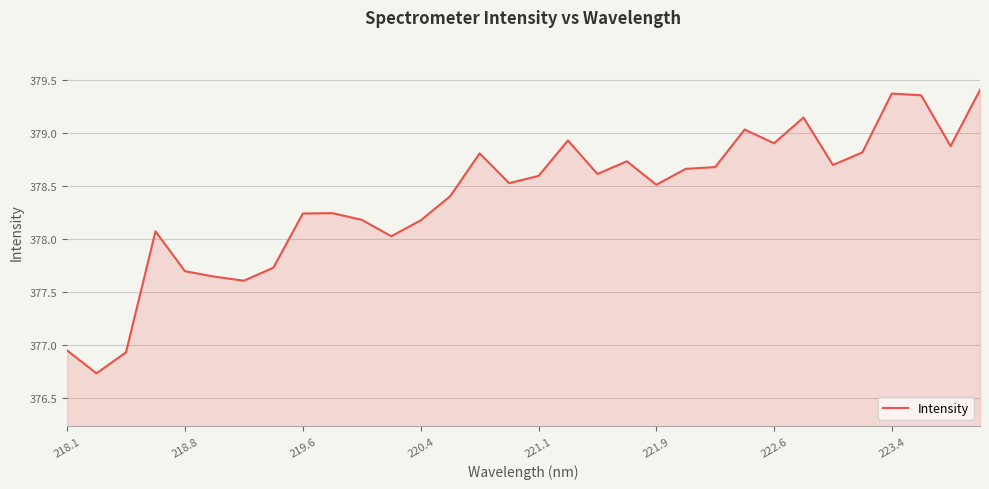

What is the minimum value shown in the chart?

376.7